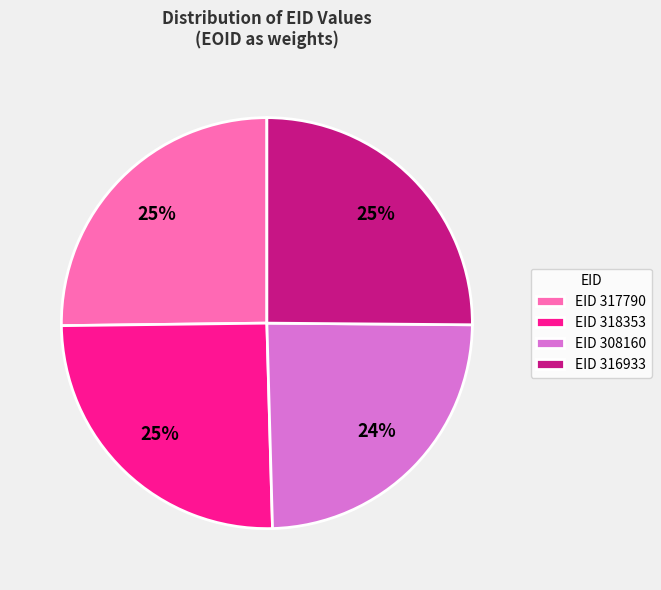

Which slice is the smallest?

EID 308160